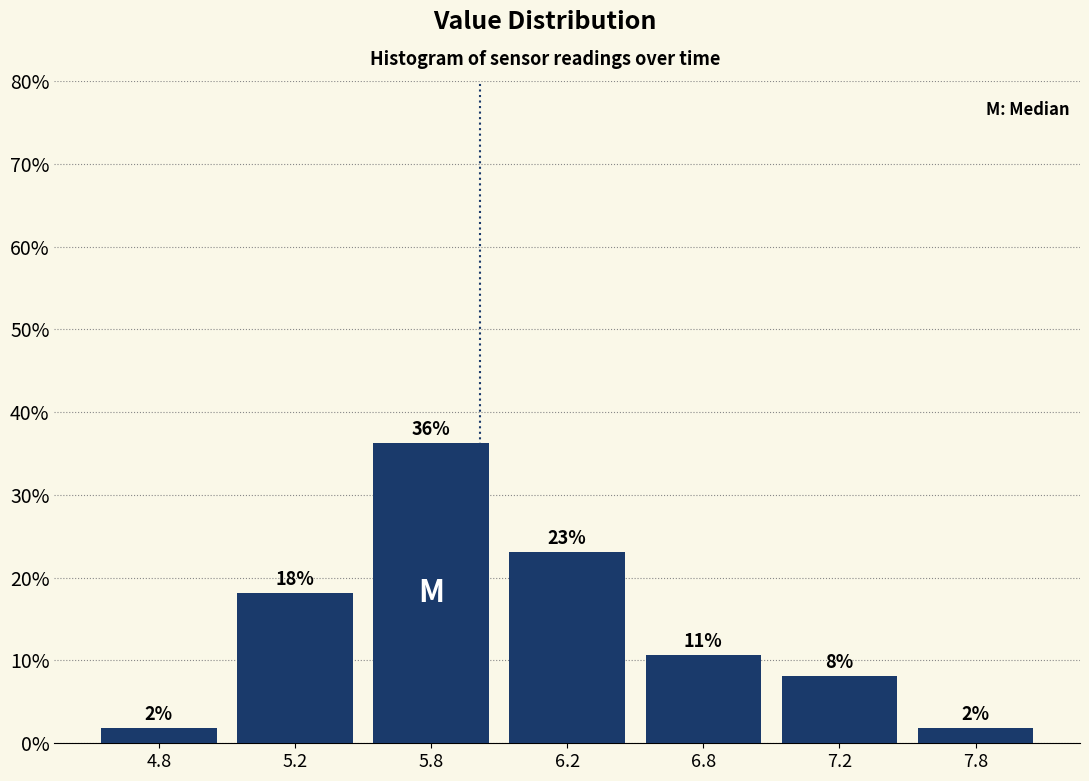

Does the chart contain any negative values?

No